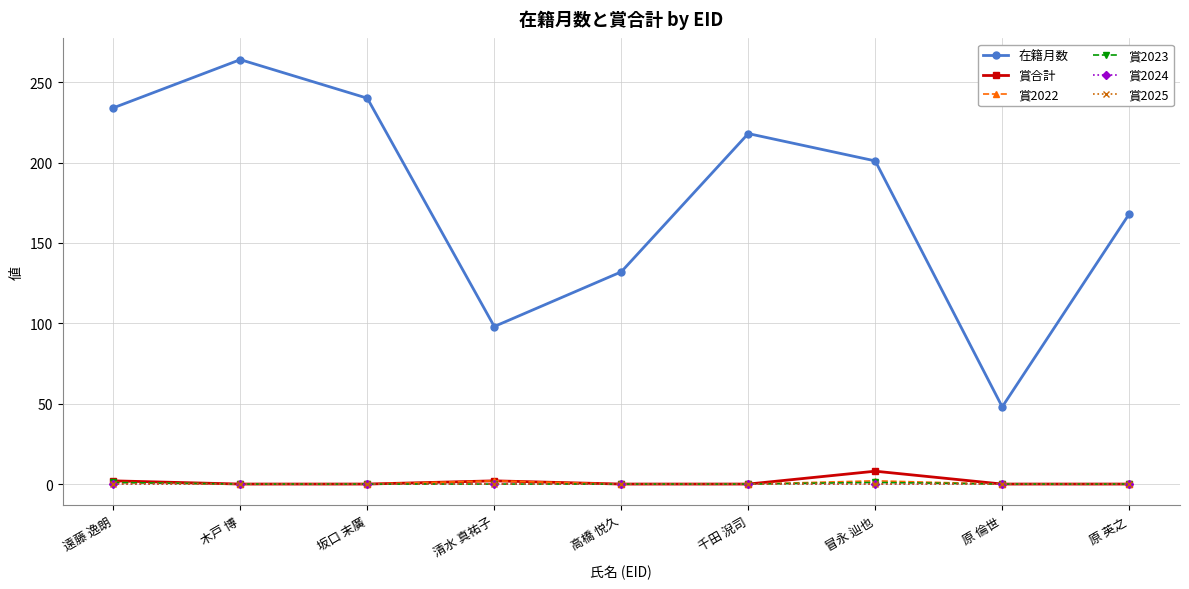

Which series has the largest total across all categories?

在籍月数